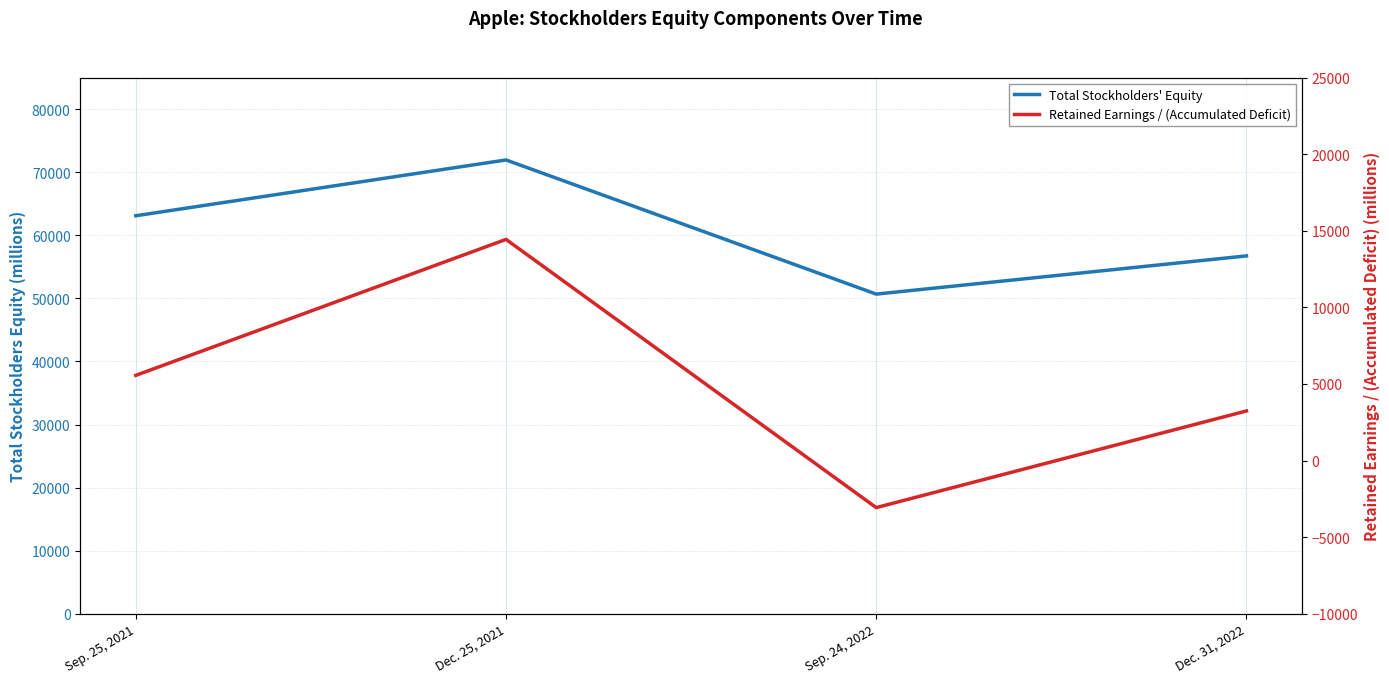

Which has a higher value, Sep. 25, 2021 or Dec. 25, 2021?

Dec. 25, 2021